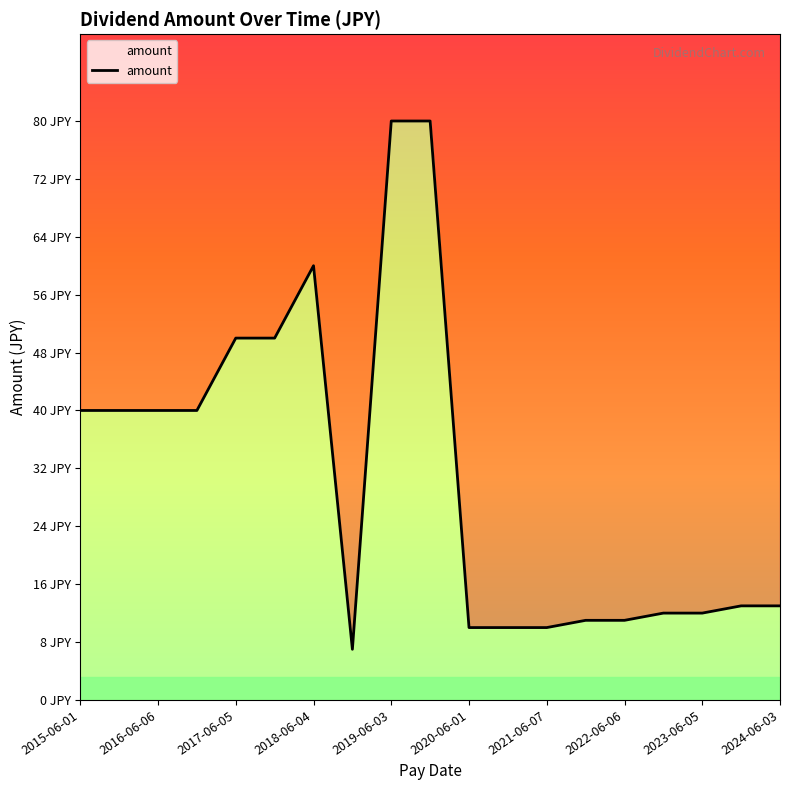

How many points are higher than both their immediate neighbors (excluding endpoints)?

1